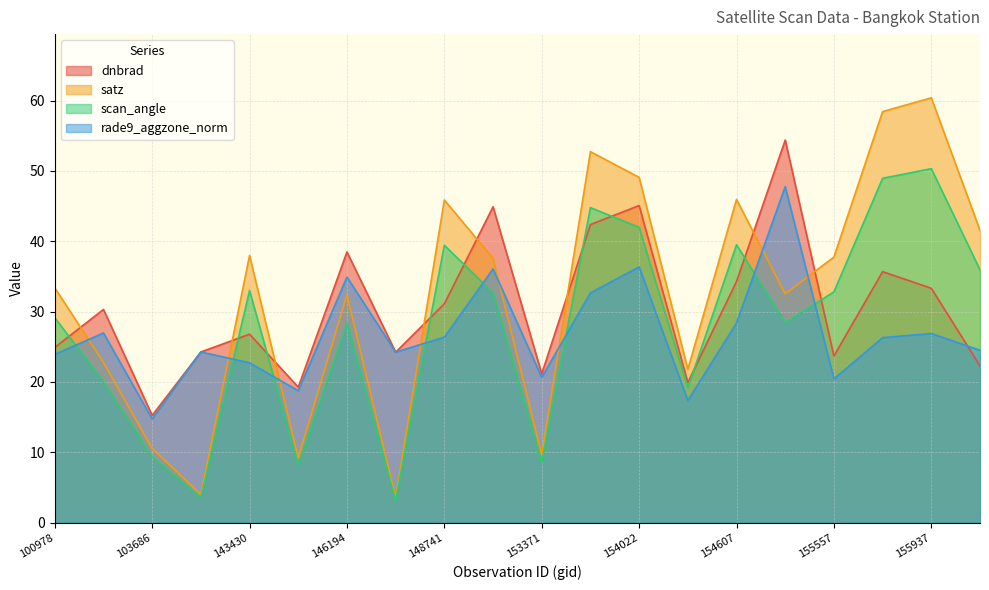

What is the value of the rade9_aggzone_norm point at the 2nd from the left?

27.0